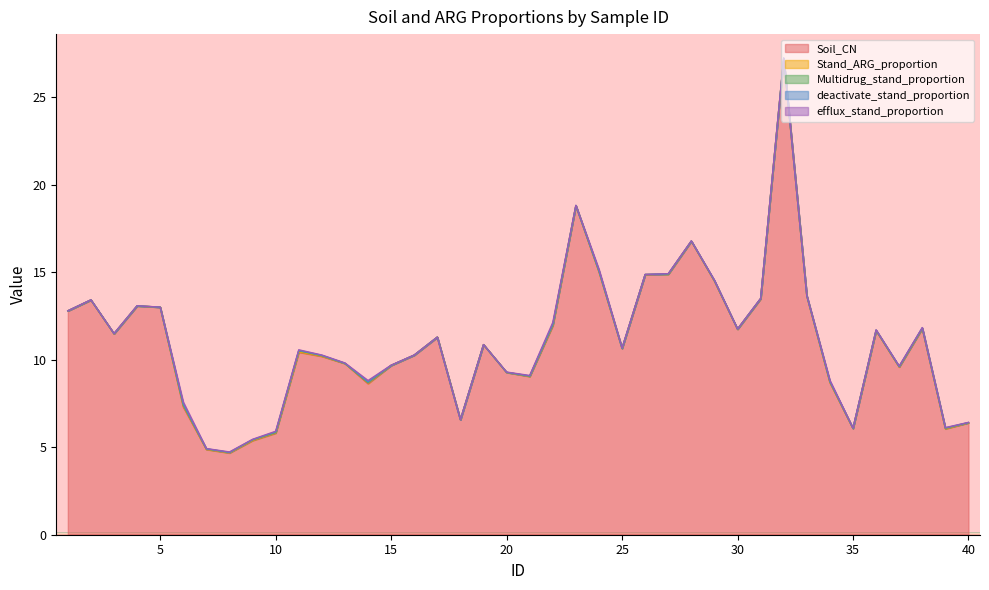

Reading right to left, extract all data points from this chart.

Soil_CN: 40=6.4	39=6.0	38=11.8	37=9.6	36=11.7	35=6.1	34=8.7	33=13.6	32=27.2	31=13.5	30=11.7	29=14.5	28=16.8	27=14.9	26=14.8	25=10.6	24=15.0	23=18.8	22=11.9	21=9.0	20=9.3	19=10.8	18=6.6	17=11.3	16=10.2	15=9.7	14=8.6	13=9.8	12=10.2	11=10.4	10=5.8	9=5.4	8=4.7	7=4.9	6=7.3	5=13.0	4=13.1	3=11.5	2=13.4	1=12.8
Stand_ARG_proportion: 40=0.0	39=0.0	38=0.0	37=0.0	36=0.0	35=0.0	34=0.0	33=0.0	32=0.0	31=0.0	30=0.0	29=0.0	28=0.0	27=0.0	26=0.0	25=0.0	24=0.0	23=0.0	22=0.1	21=0.0	20=0.0	19=0.0	18=0.0	17=0.0	16=0.0	15=0.0	14=0.0	13=0.0	12=0.0	11=0.0	10=0.0	9=0.0	8=0.0	7=0.0	6=0.1	5=0.0	4=0.0	3=0.0	2=0.0	1=0.0
Multidrug_stand_proportion: 40=0.0	39=0.0	38=0.0	37=0.0	36=0.0	35=0.0	34=0.0	33=0.0	32=0.0	31=0.0	30=0.0	29=0.0	28=0.0	27=0.0	26=0.0	25=0.0	24=0.0	23=0.0	22=0.0	21=0.0	20=0.0	19=0.0	18=0.0	17=0.0	16=0.0	15=0.0	14=0.0	13=0.0	12=0.0	11=0.1	10=0.0	9=0.0	8=0.0	7=0.0	6=0.0	5=0.0	4=0.0	3=0.0	2=0.0	1=0.0
deactivate_stand_proportion: 40=0.0	39=0.0	38=0.0	37=0.0	36=0.0	35=0.0	34=0.0	33=0.0	32=0.0	31=0.0	30=0.0	29=0.0	28=0.0	27=0.0	26=0.0	25=0.0	24=0.0	23=0.0	22=0.0	21=0.0	20=0.0	19=0.0	18=0.0	17=0.0	16=0.0	15=0.0	14=0.0	13=0.0	12=0.0	11=0.0	10=0.0	9=0.0	8=0.0	7=0.0	6=0.1	5=0.0	4=0.0	3=0.0	2=0.0	1=0.0
efflux_stand_proportion: 40=0.0	39=0.0	38=0.0	37=0.0	36=0.0	35=0.0	34=0.1	33=0.0	32=0.0	31=0.0	30=0.0	29=0.0	28=0.0	27=0.0	26=0.0	25=0.0	24=0.1	23=0.0	22=0.1	21=0.0	20=0.0	19=0.0	18=0.0	17=0.0	16=0.0	15=0.0	14=0.1	13=0.0	12=0.0	11=0.0	10=0.0	9=0.0	8=0.0	7=0.0	6=0.1	5=0.0	4=0.0	3=0.0	2=0.0	1=0.0